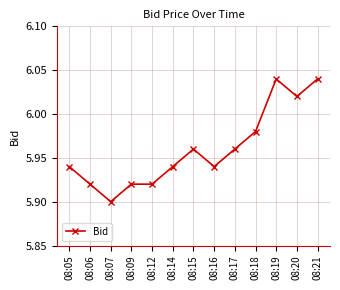

At which category does the data reach its first local valley?

08:07